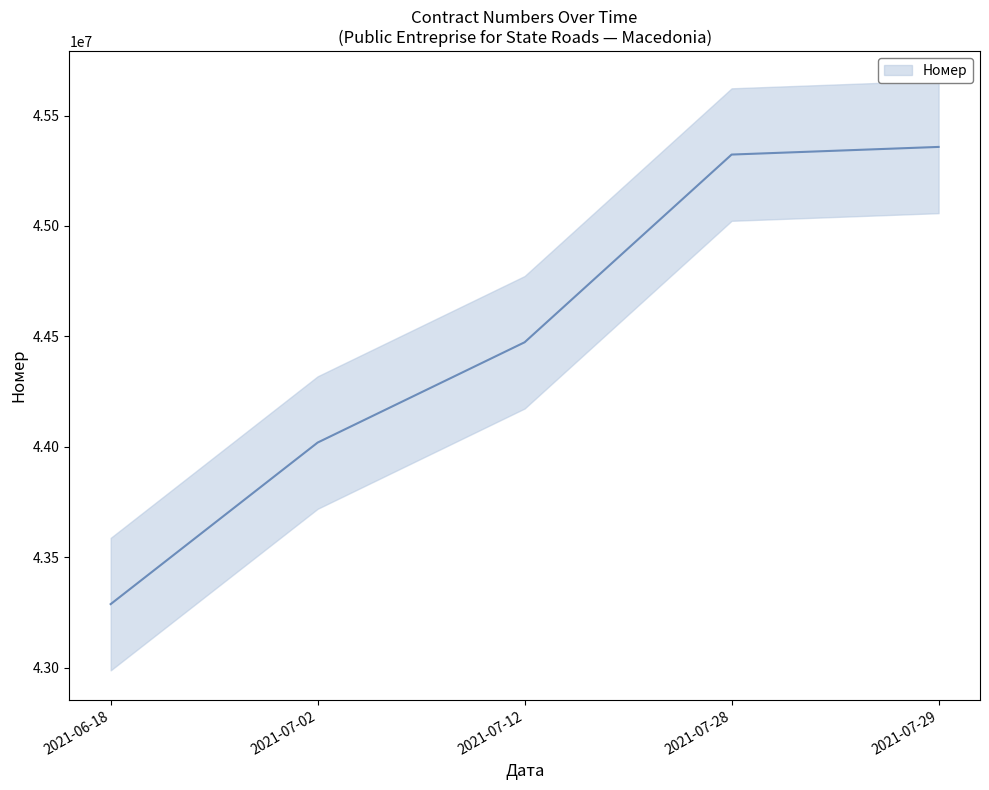

How many values exceed 44473318?

2